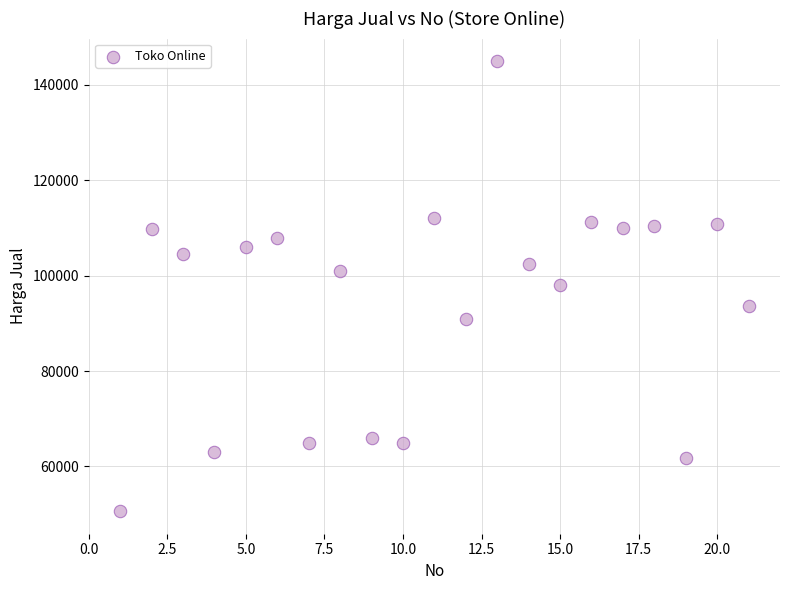

What is the range of Y values (max minus min)?

94400